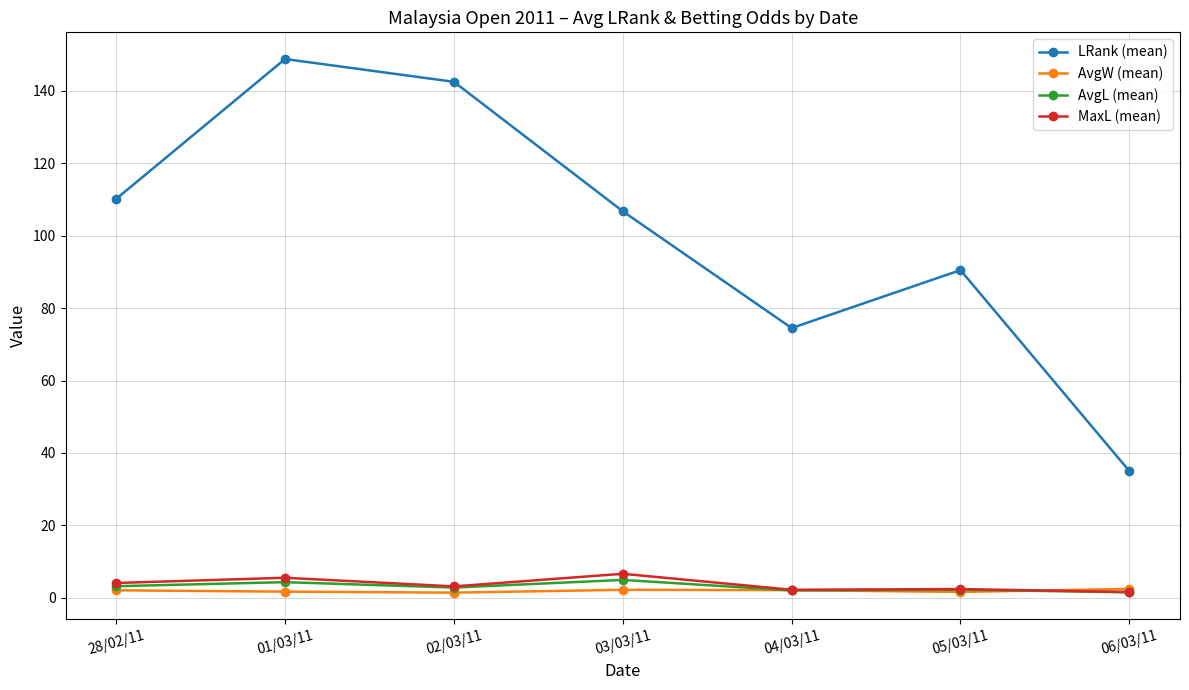

How many data points in LRank (mean) are less than 106?

3